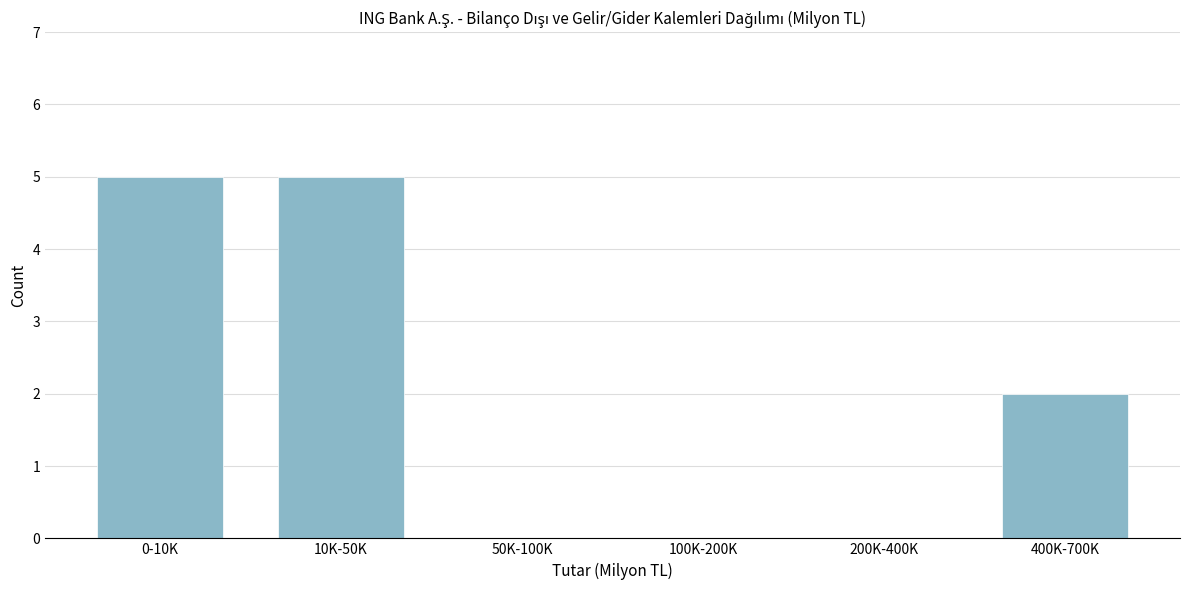

Reading left to right, list all the values displayed in this chart.

0-10K=5	10K-50K=5	50K-100K=0	100K-200K=0	200K-400K=0	400K-700K=2